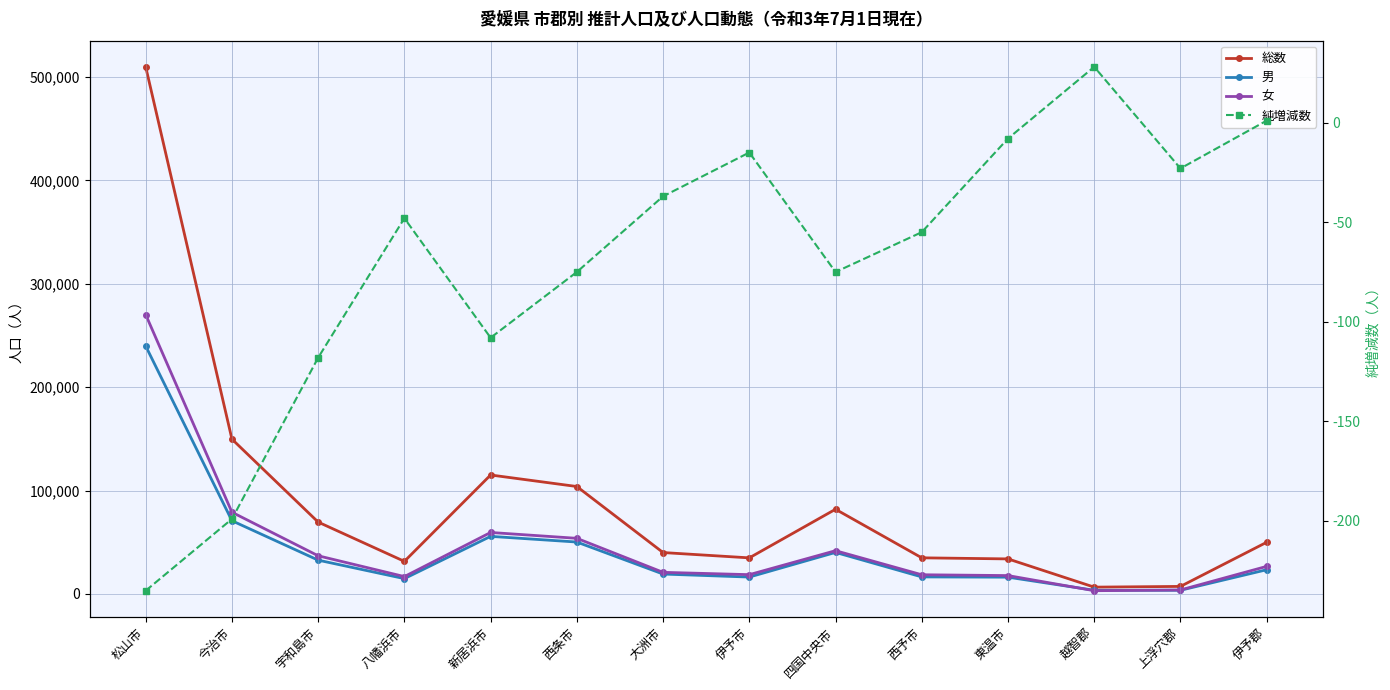

Where does the 女 series first go above 26572?

松山市